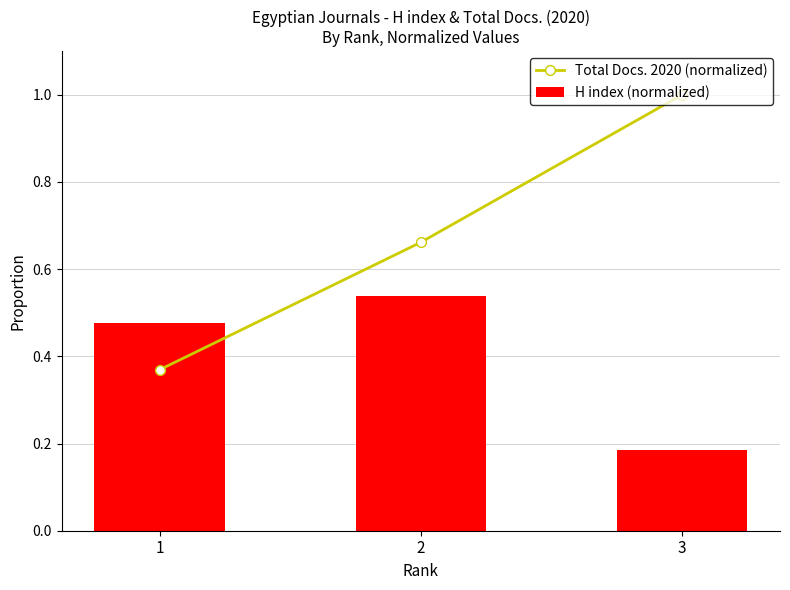

Which has a higher value, 1 or 2?

2